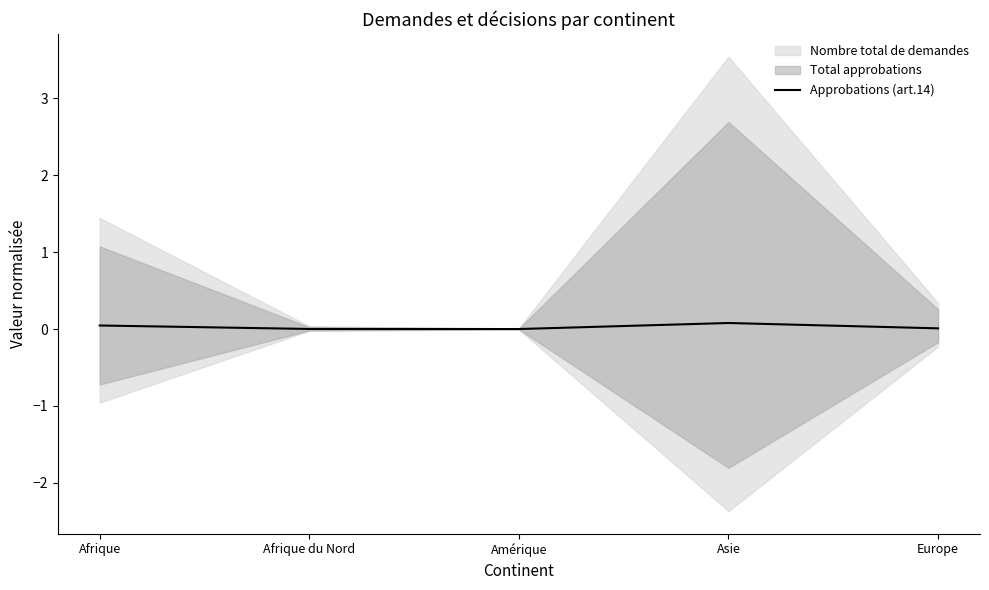

The value of Approbations (art.14) at Afrique is 0.0. True or false?

True